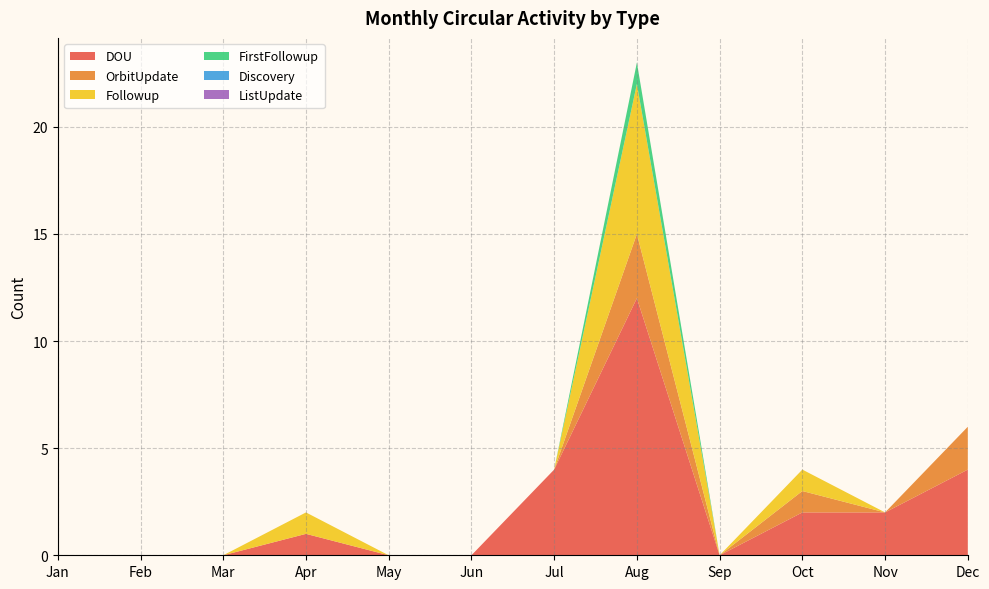

Reading left to right, transcribe all the data shown in this chart.

DOU: Jan=0	Feb=0	Mar=0	Apr=1	May=0	Jun=0	Jul=4	Aug=12	Sep=0	Oct=2	Nov=2	Dec=4
OrbitUpdate: Jan=0	Feb=0	Mar=0	Apr=0	May=0	Jun=0	Jul=0	Aug=3	Sep=0	Oct=1	Nov=0	Dec=2
Followup: Jan=0	Feb=0	Mar=0	Apr=1	May=0	Jun=0	Jul=0	Aug=7	Sep=0	Oct=1	Nov=0	Dec=0
FirstFollowup: Jan=0	Feb=0	Mar=0	Apr=0	May=0	Jun=0	Jul=0	Aug=1	Sep=0	Oct=0	Nov=0	Dec=0
Discovery: Jan=0	Feb=0	Mar=0	Apr=0	May=0	Jun=0	Jul=0	Aug=0	Sep=0	Oct=0	Nov=0	Dec=0
ListUpdate: Jan=0	Feb=0	Mar=0	Apr=0	May=0	Jun=0	Jul=0	Aug=0	Sep=0	Oct=0	Nov=0	Dec=0